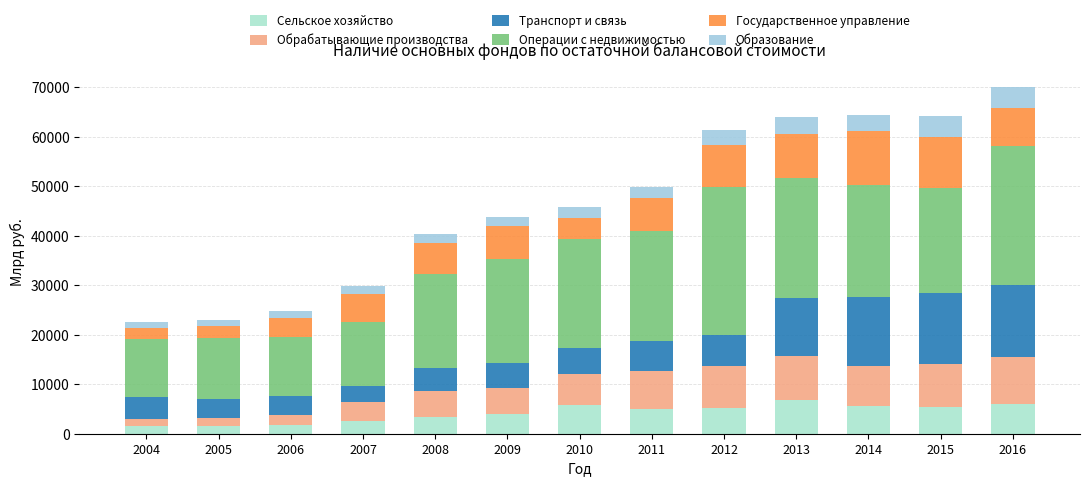

The value of Транспорт и связь at 2008 is 4717. True or false?

True